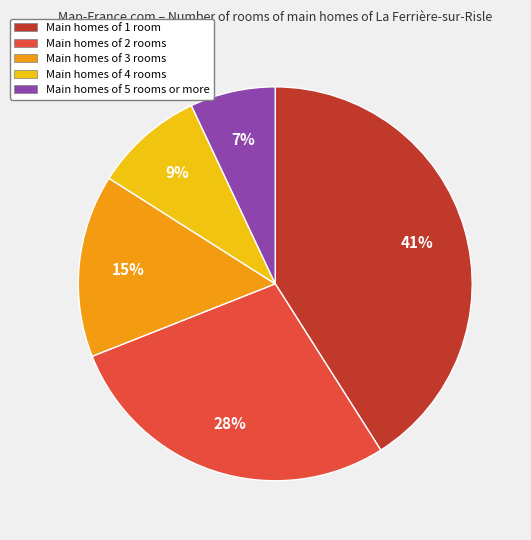

To the nearest percent, what is the difference between the largest and smallest slice percentages?

34%